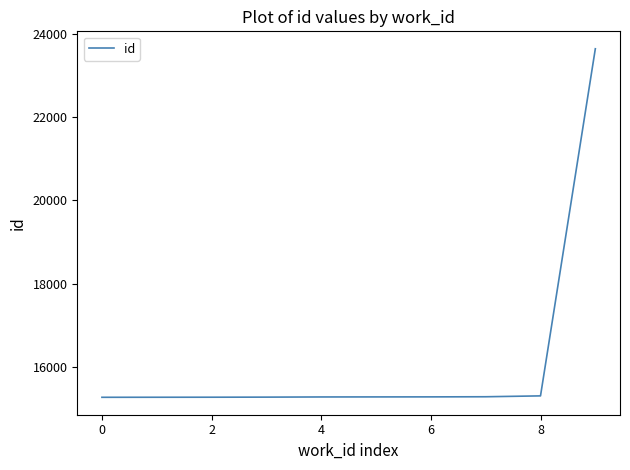

What is the smallest value displayed?

15268